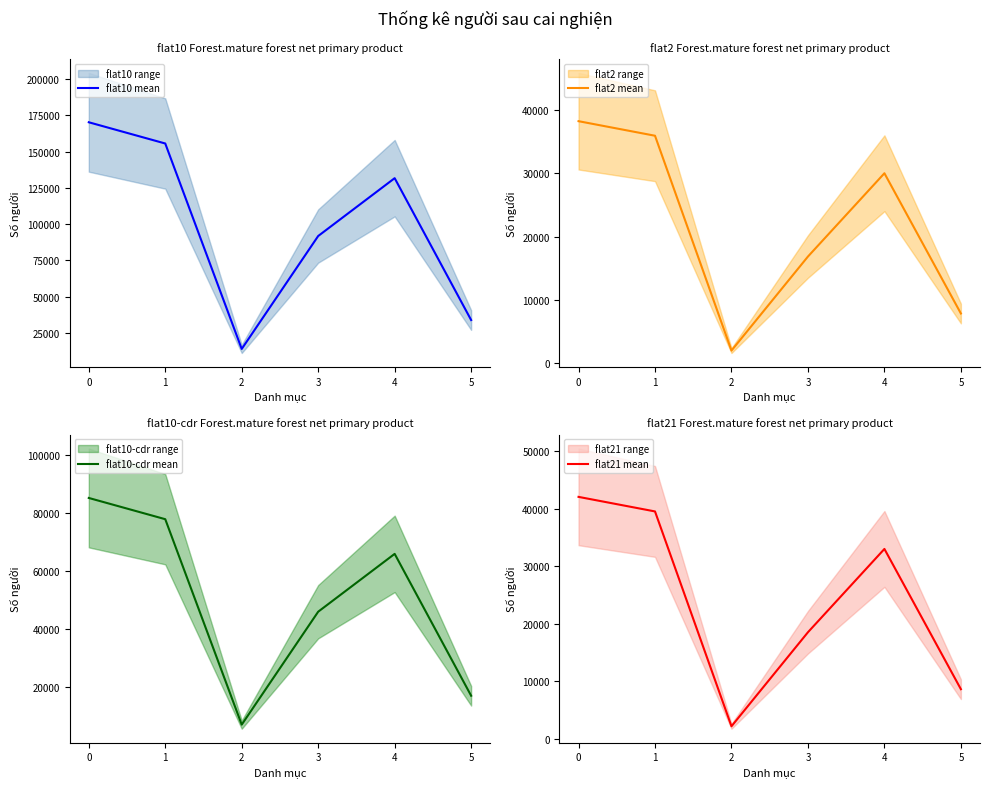

At 1, list the series in order from largest to smallest.

flat10 mean, flat10-cdr mean, flat21 mean, flat2 mean